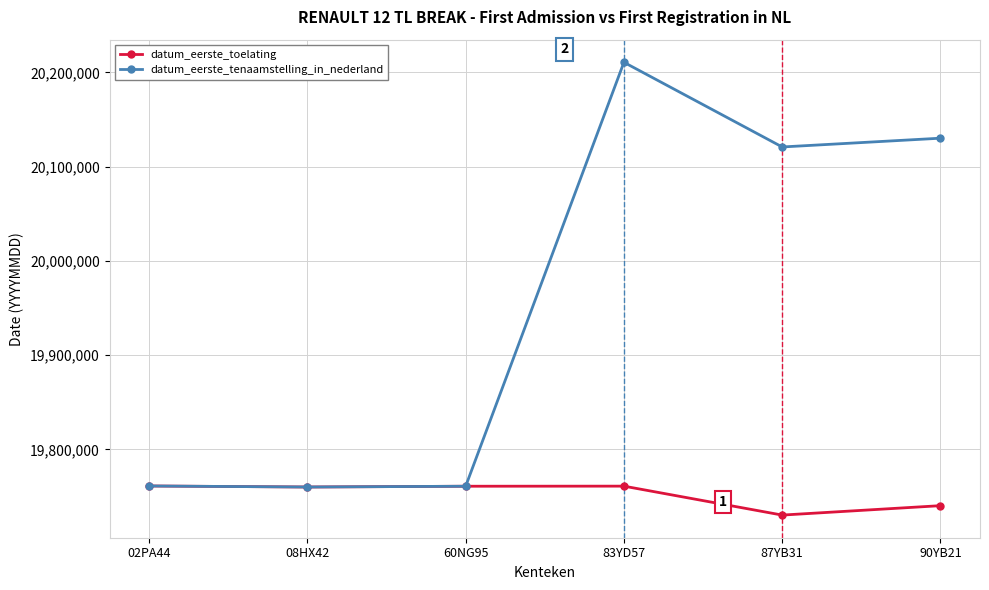

Does the chart have visible grid lines?

Yes